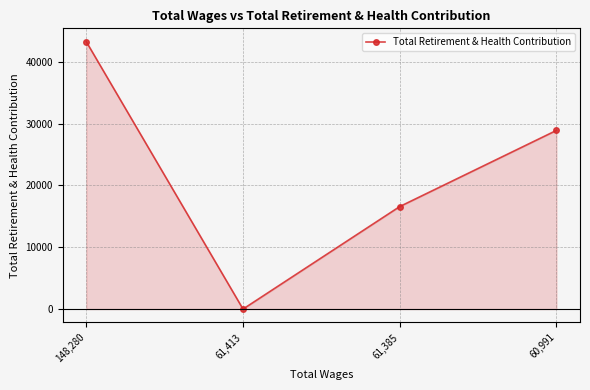

What is the change in value from 61,413 to 61,385?

+16590